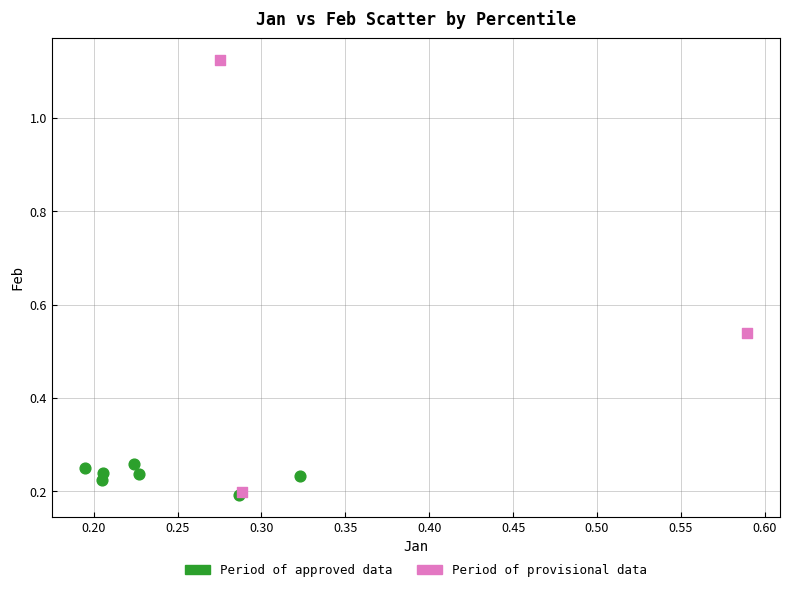

Which series has the widest spread of Y values?

Period of provisional data